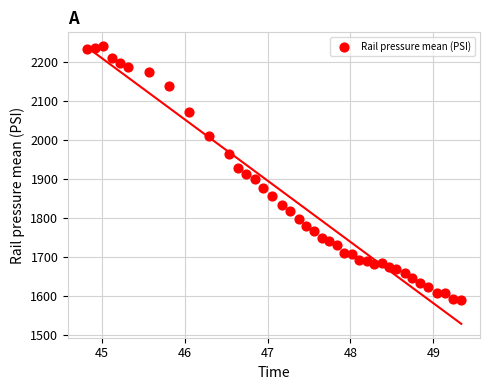

What is the range of X values (max minus min)?

4.5